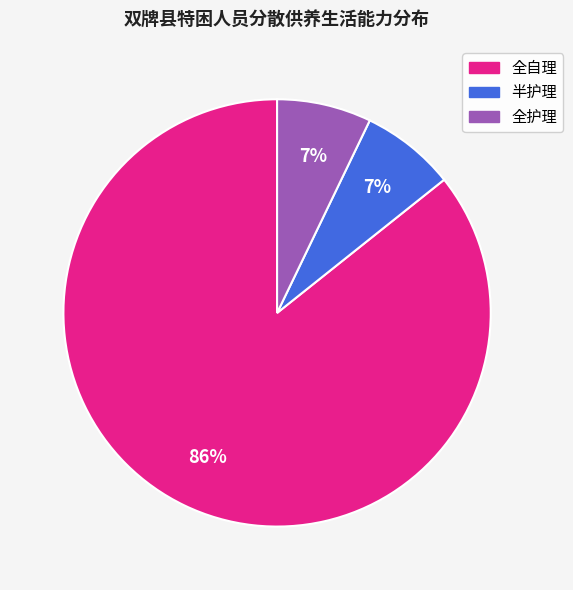

Is the sum of 半护理 and 全护理 greater than half?

No